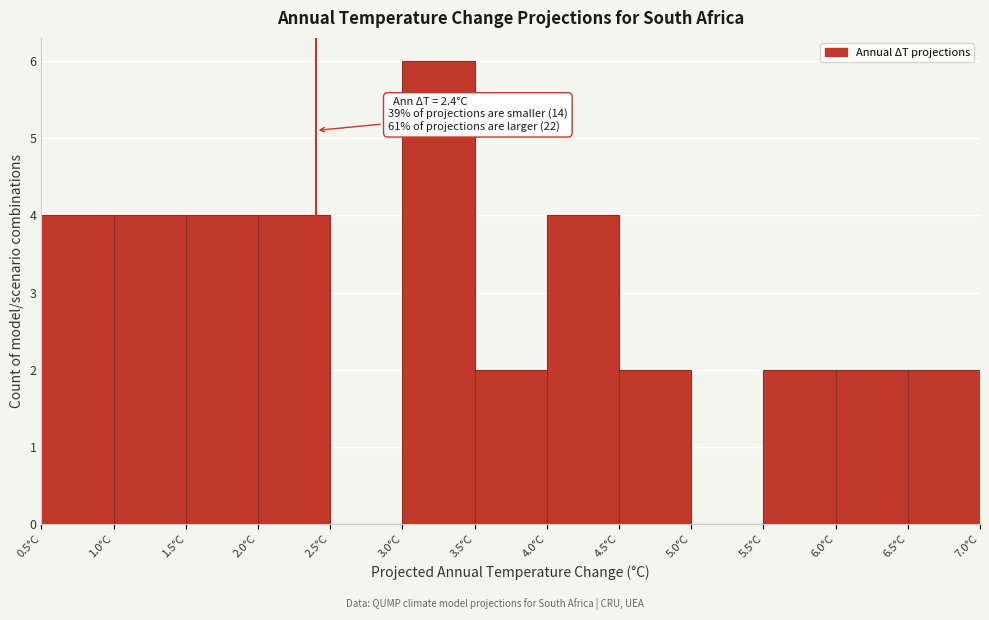

Over which range of the x-axis is the bar tallest?

3.0 to 3.5